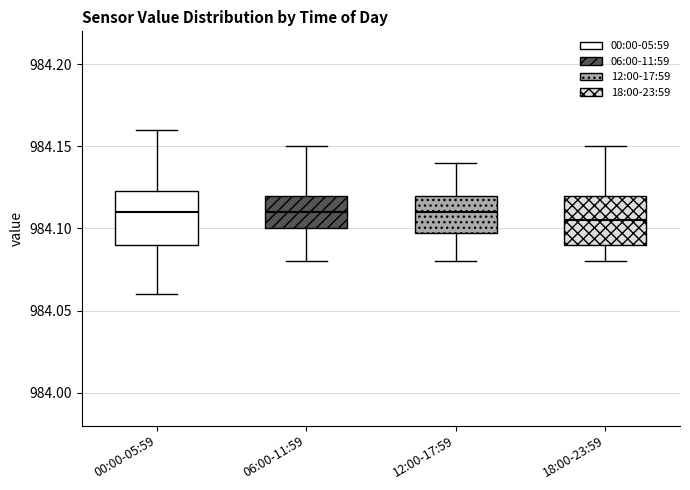

Where does the lower whisker of the box for 06:00-11:59 end on the y-axis? The values are not printed on the chart, so give them approximately, as read against the axis.

984.080